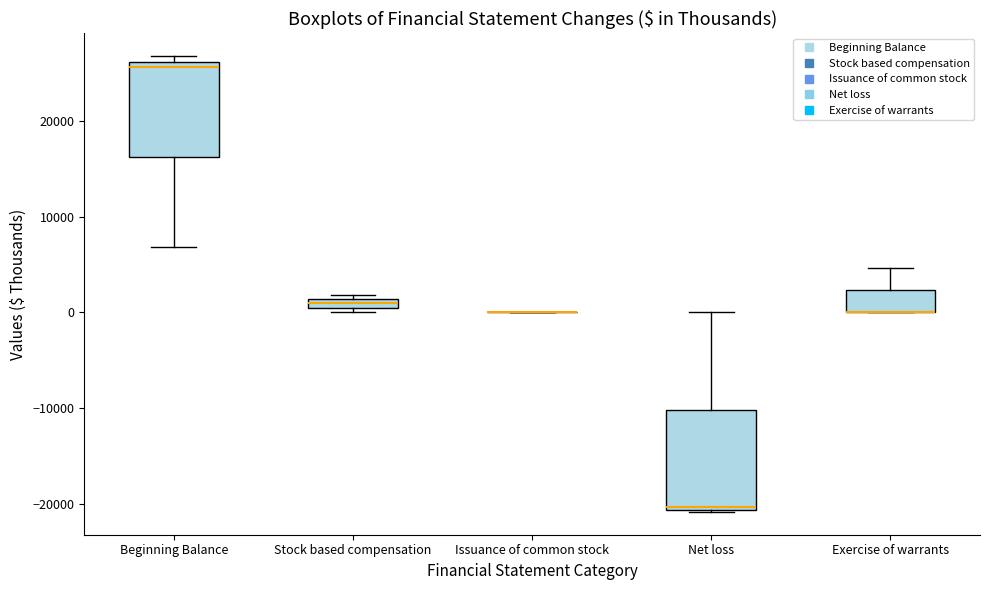

Where is the upper edge of the box for Stock based compensation on the y-axis? The values are not printed on the chart, so give them approximately, as read against the axis.

1000